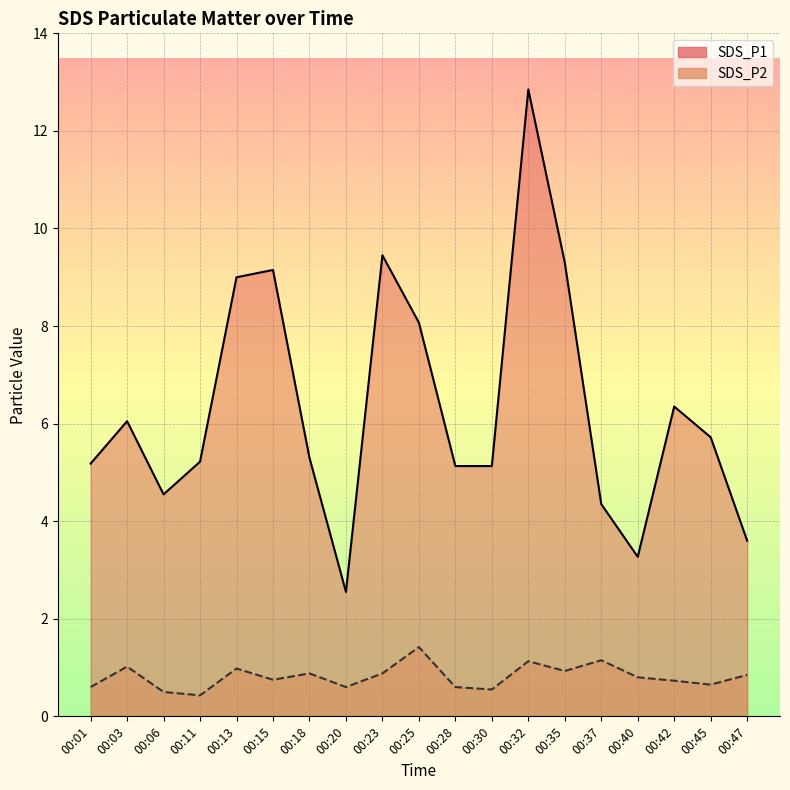

Which series has the widest spread of values?

SDS_P1